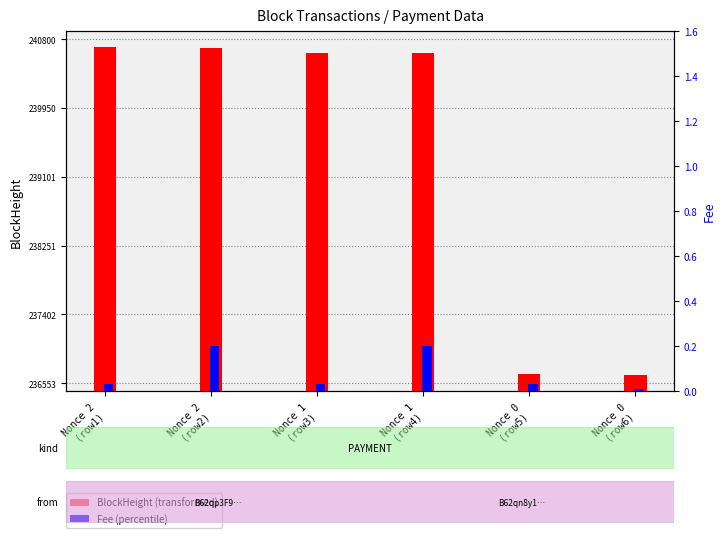

Where does the BlockHeight series first go above 240636?

Nonce 2
(row1)